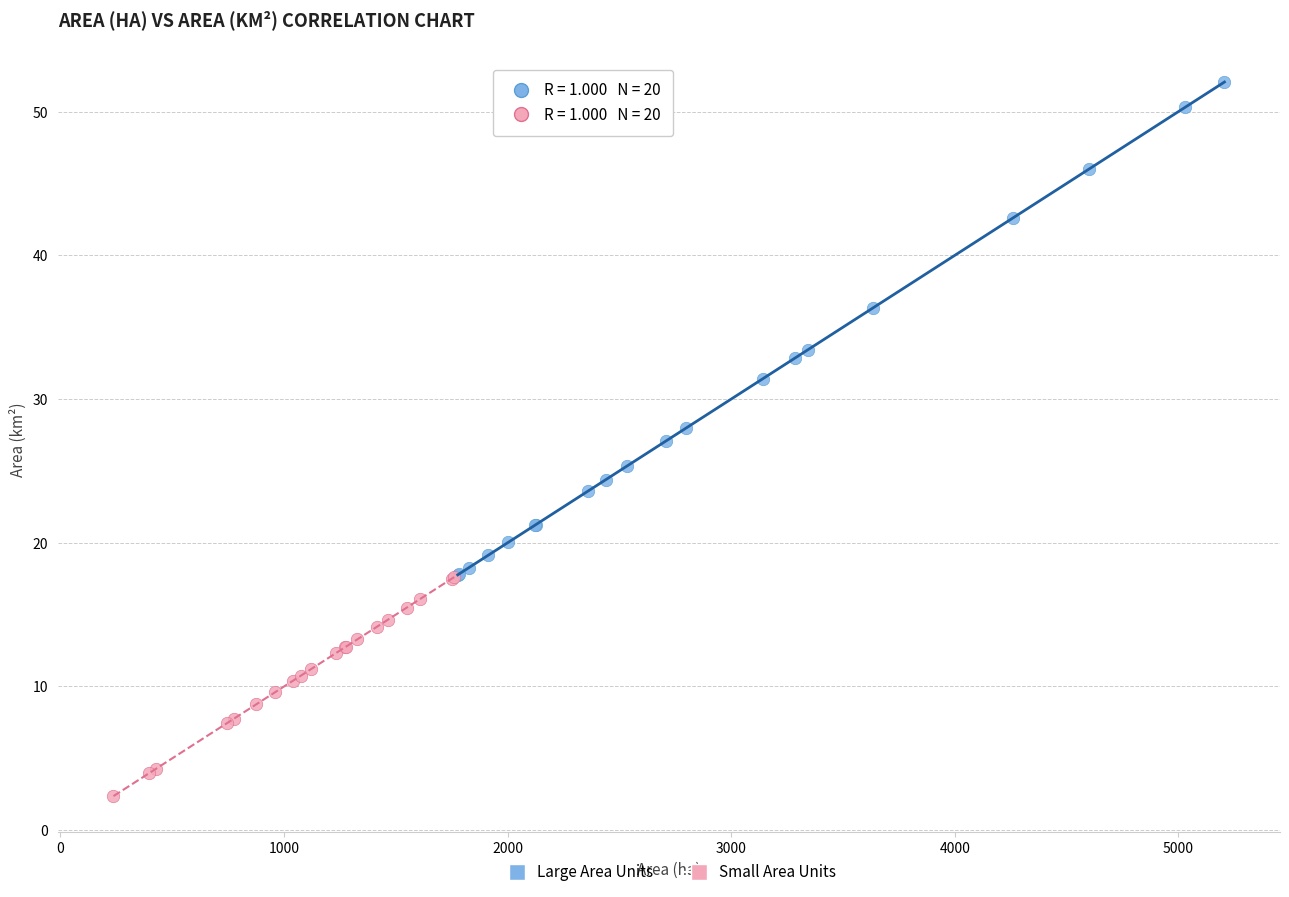

Which series contains the lowest Y value?

Small Area Units